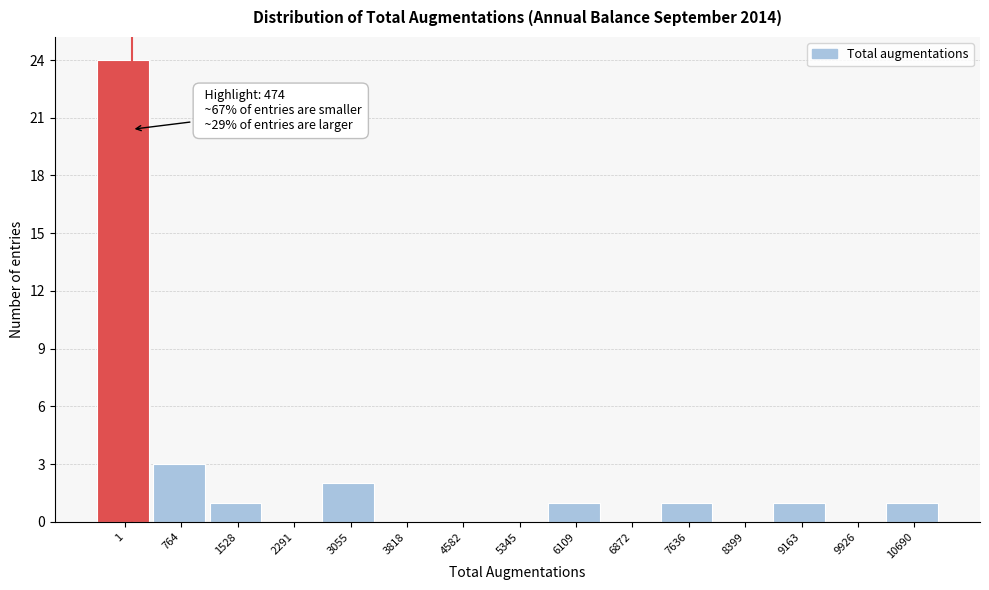

Reading right to left, list all the values displayed in this chart.

10690=1	9926=0	9163=1	8399=0	7636=1	6872=0	6109=1	5345=0	4582=0	3818=0	3055=2	2291=0	1528=1	764=3	1=24